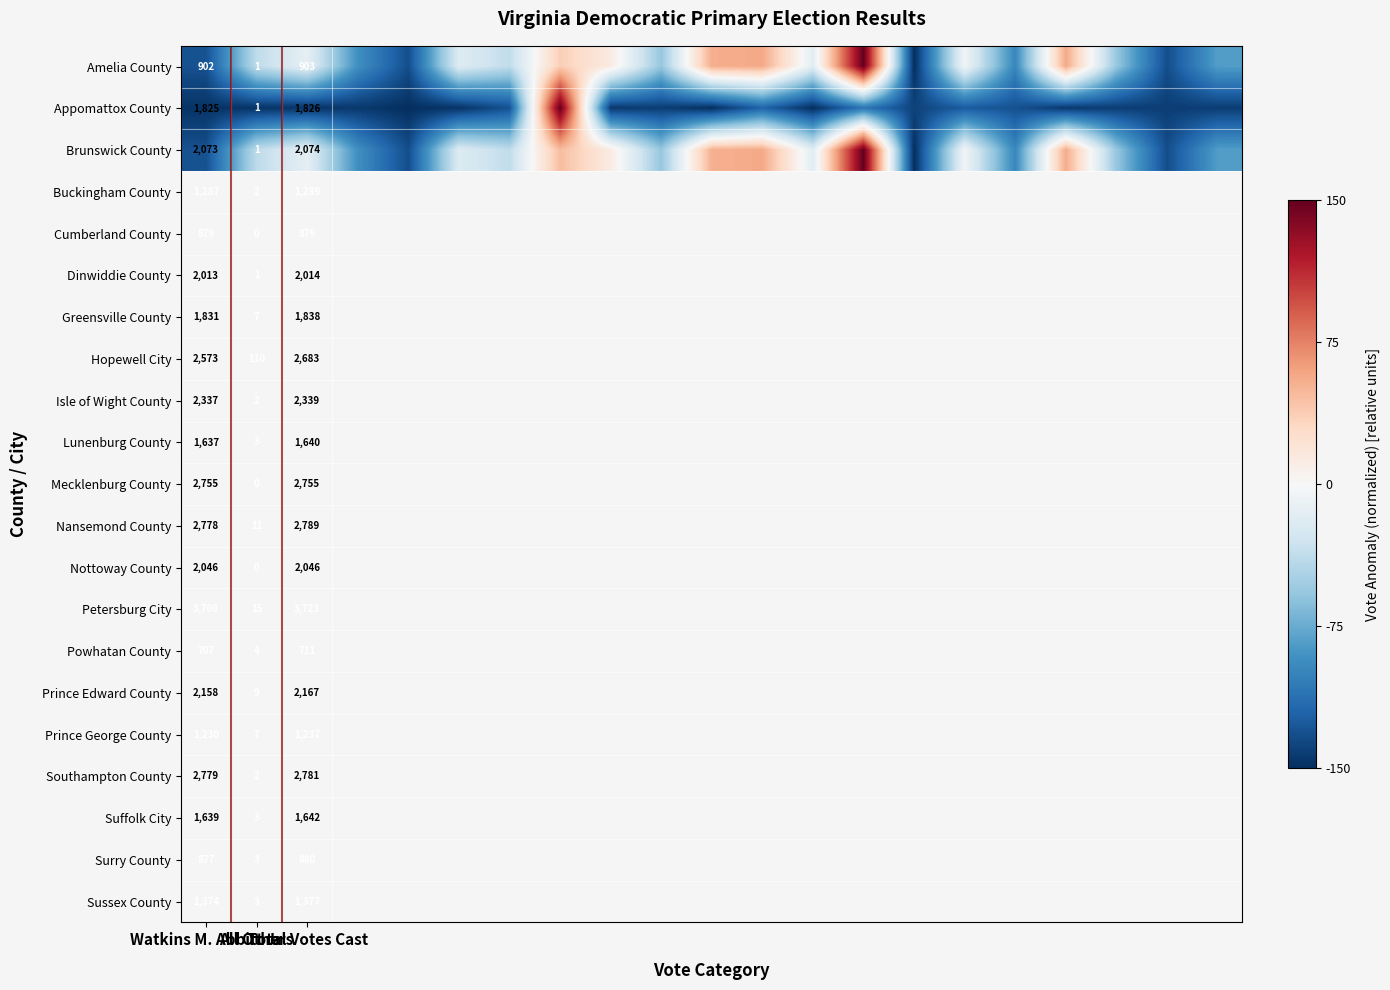

How many series are shown in this chart?

3